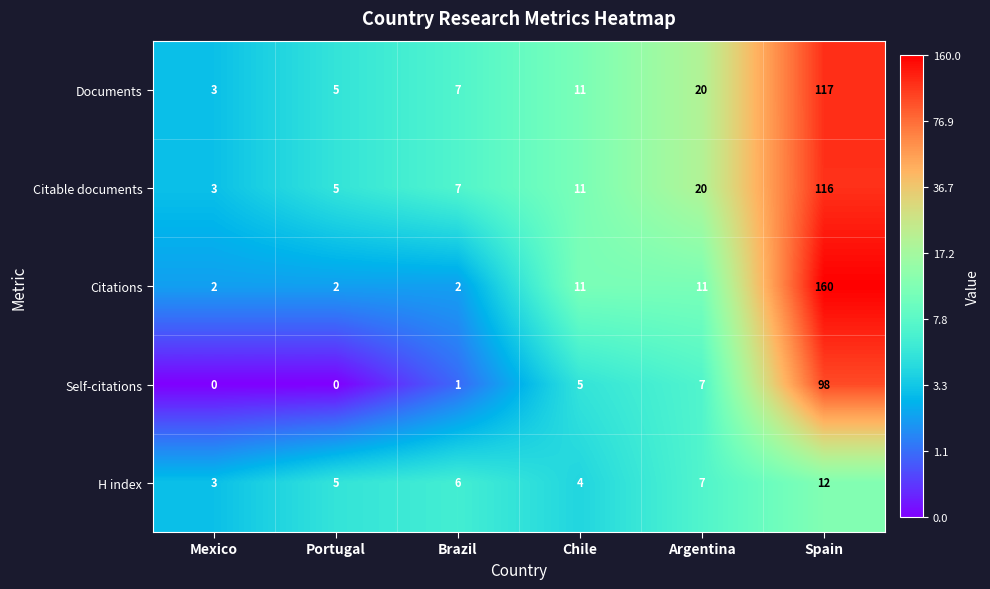

What is the total value across all series at Portugal?

17